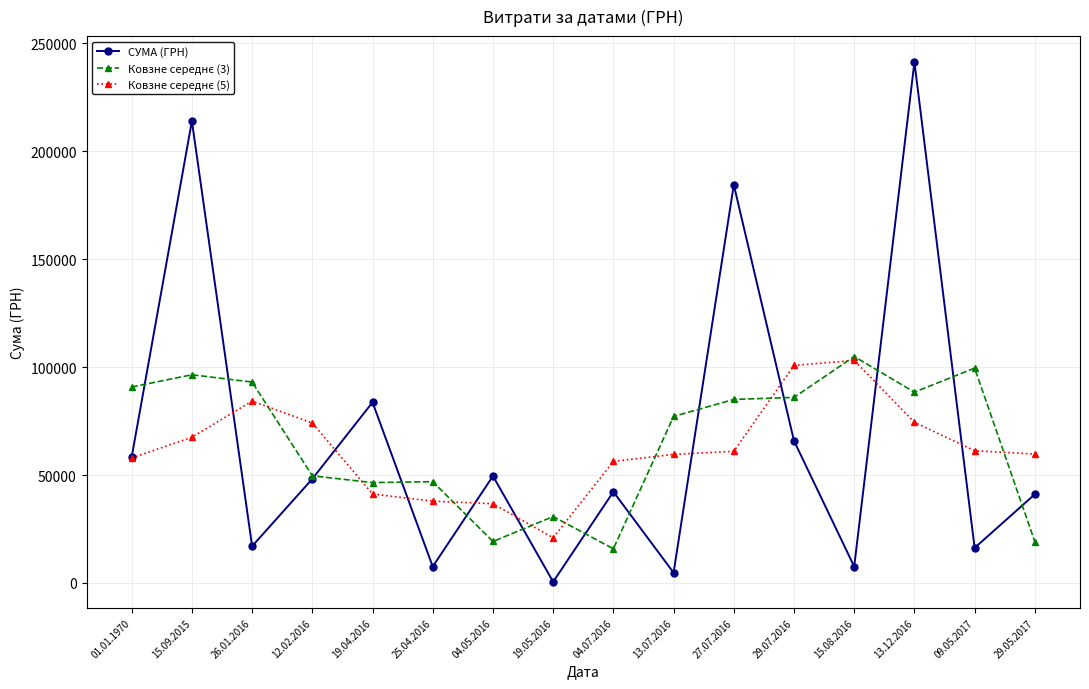

At which category does the chart reach its peak across all series?

13.12.2016